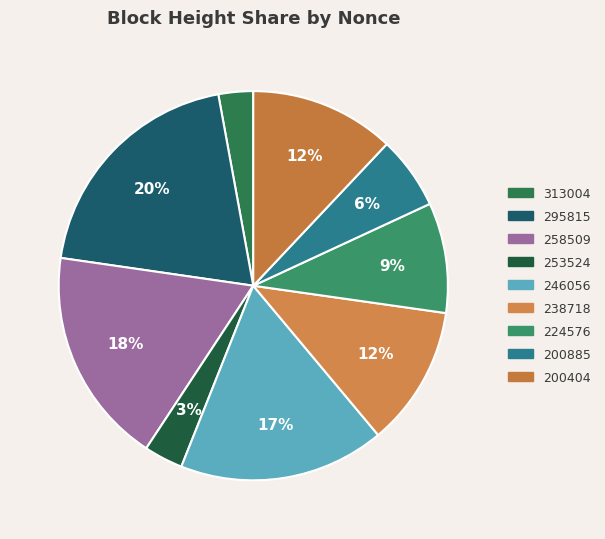

Combined, do 200885 and 200404 account for over 50%?

No